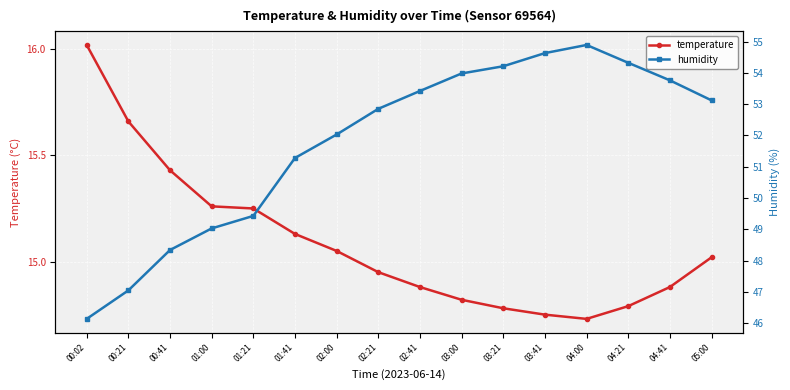

True or false: humidity has more than 0 points higher than both neighbors.

True